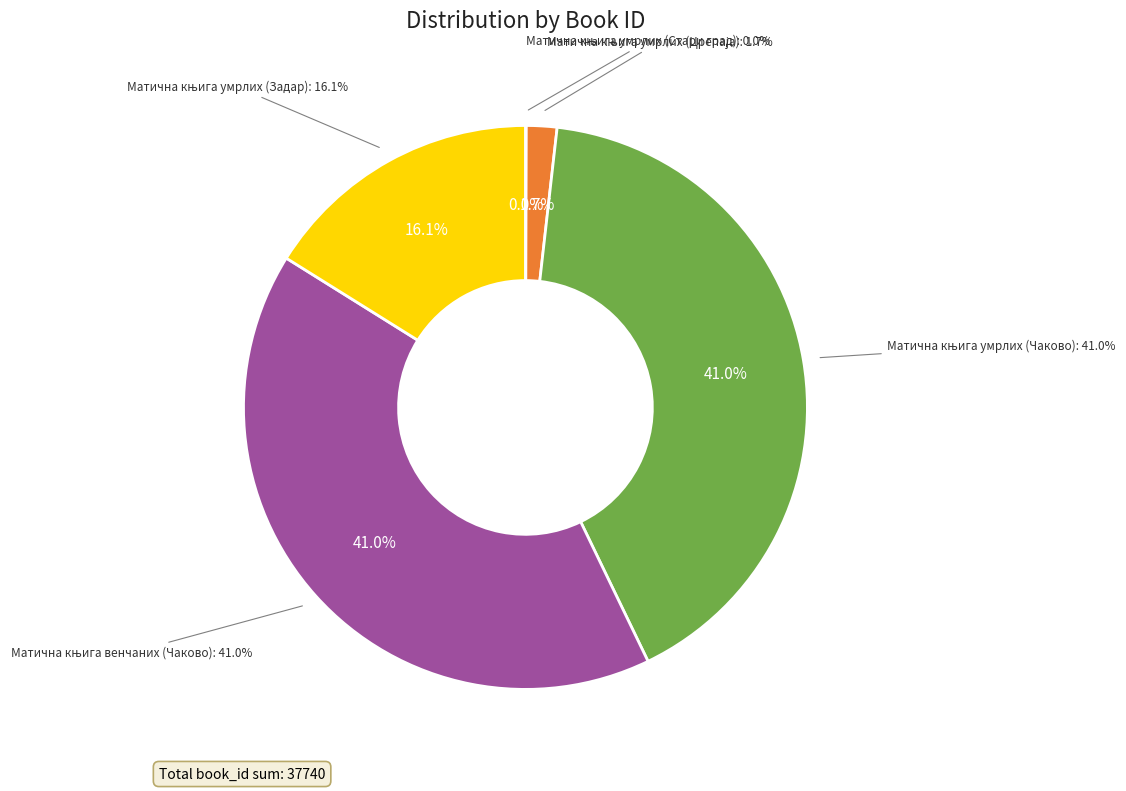

What percentage is NOT represented by Матична књига умрлих (Стари град)?

100.0%